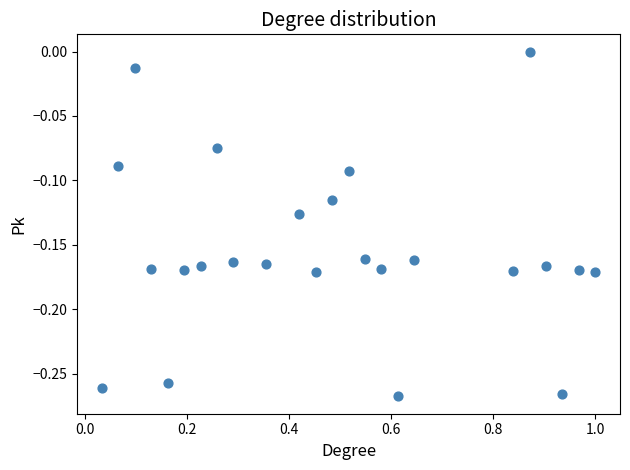

What is the range of X values (max minus min)?

1.0